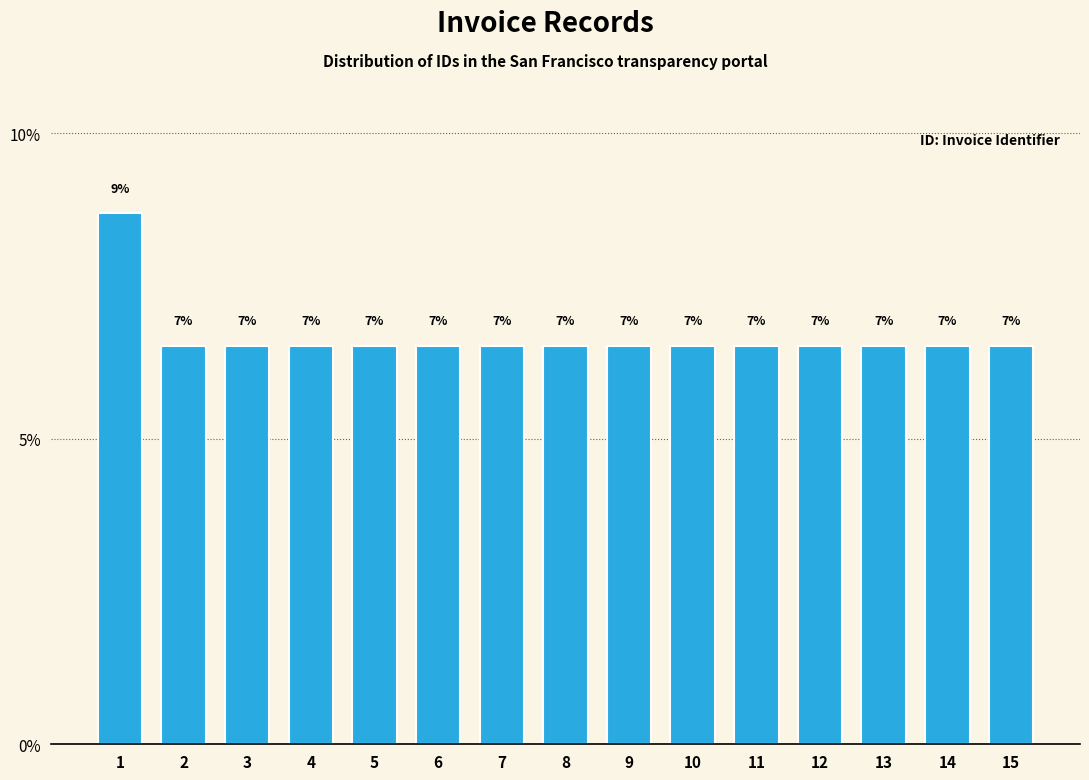

How many bars are there in total?

15